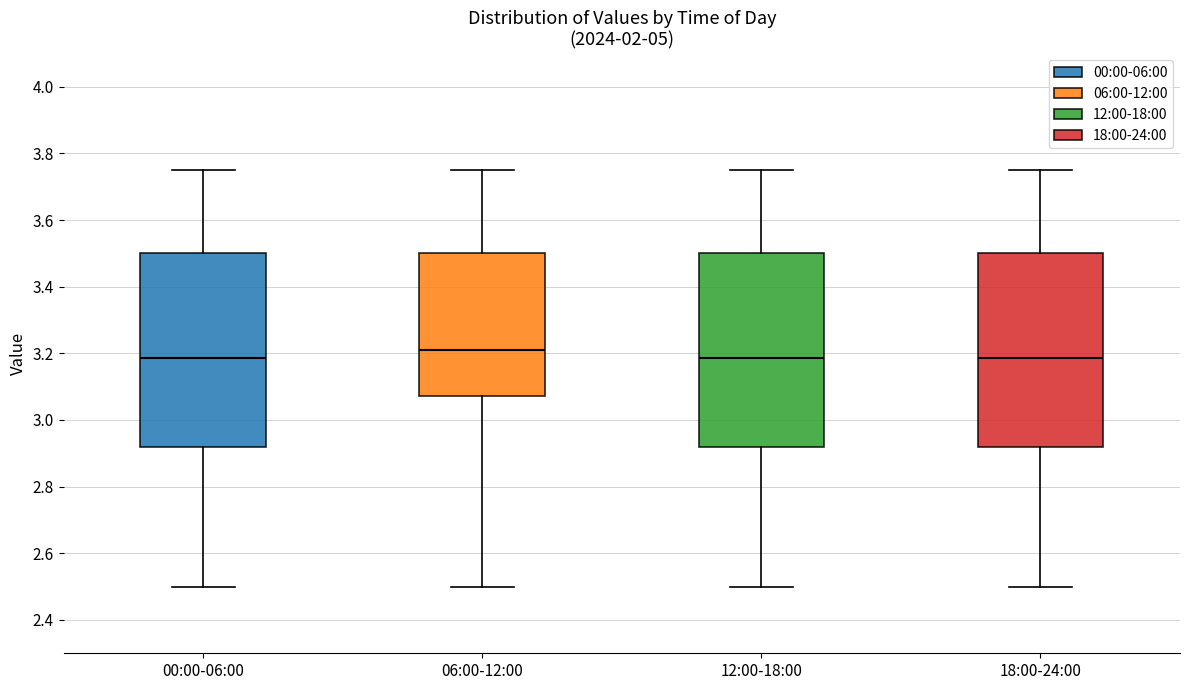

Reading left to right, transcribe this box plot: for each box, give where its median line is, the range the box spans, and where its two whiskers end, as read against the y-axis. The values are not printed on the chart, so give them approximately, as read against the axis.

00:00-06:00: median 3.18, box 2.92 to 3.50, whiskers 2.50 to 3.76
06:00-12:00: median 3.22, box 3.08 to 3.50, whiskers 2.50 to 3.76
12:00-18:00: median 3.18, box 2.92 to 3.50, whiskers 2.50 to 3.76
18:00-24:00: median 3.18, box 2.92 to 3.50, whiskers 2.50 to 3.76